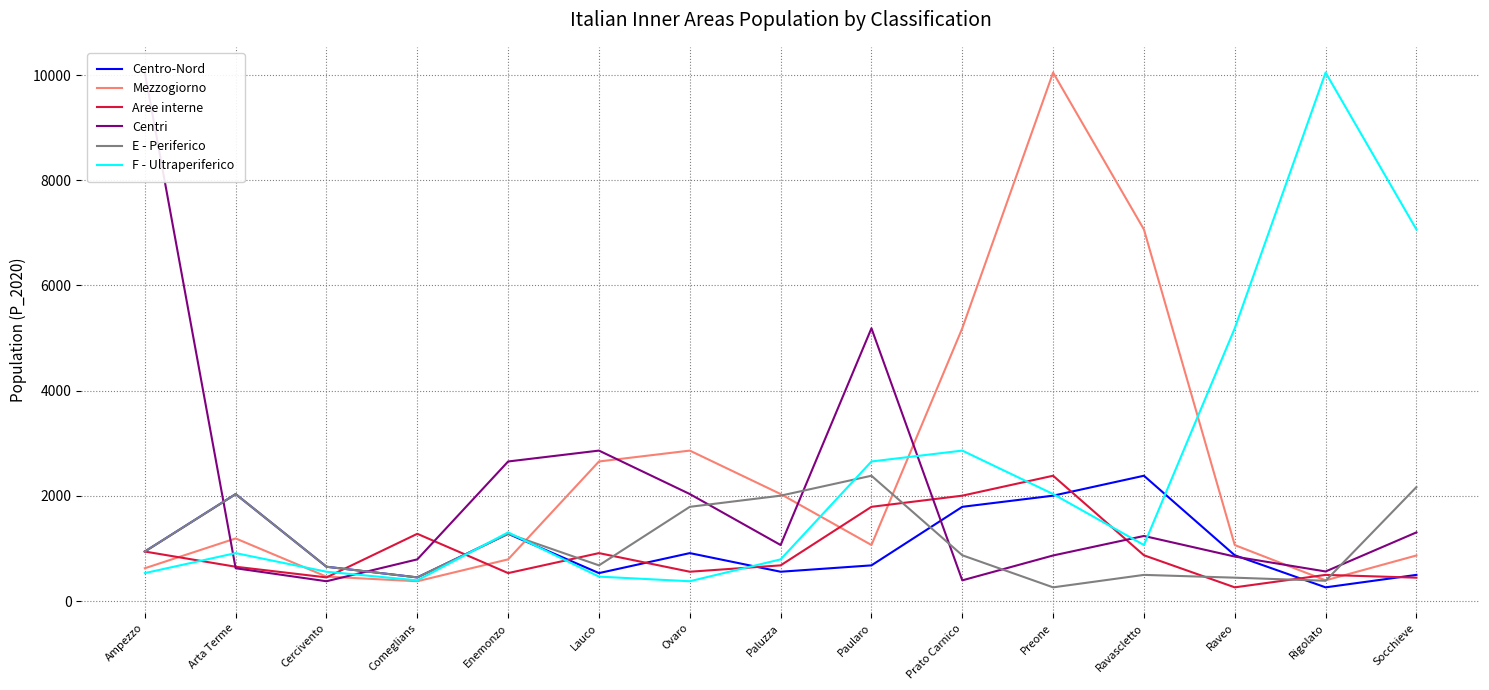

True or false: E - Periferico has more than 0 points higher than both neighbors.

True